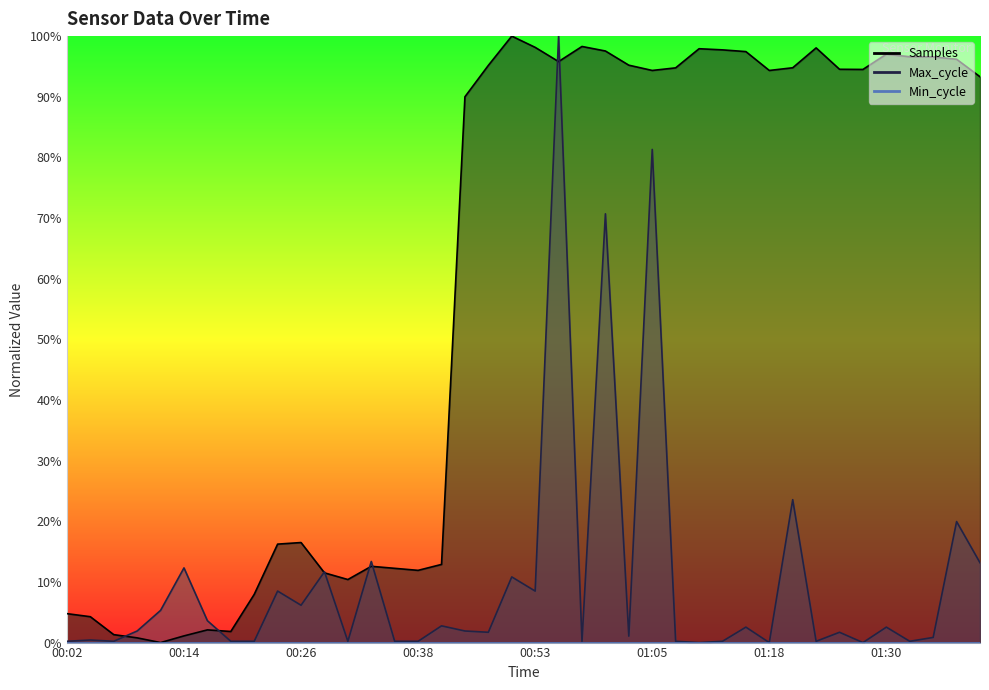

Which label corresponds to the largest value in the chart?

00:51